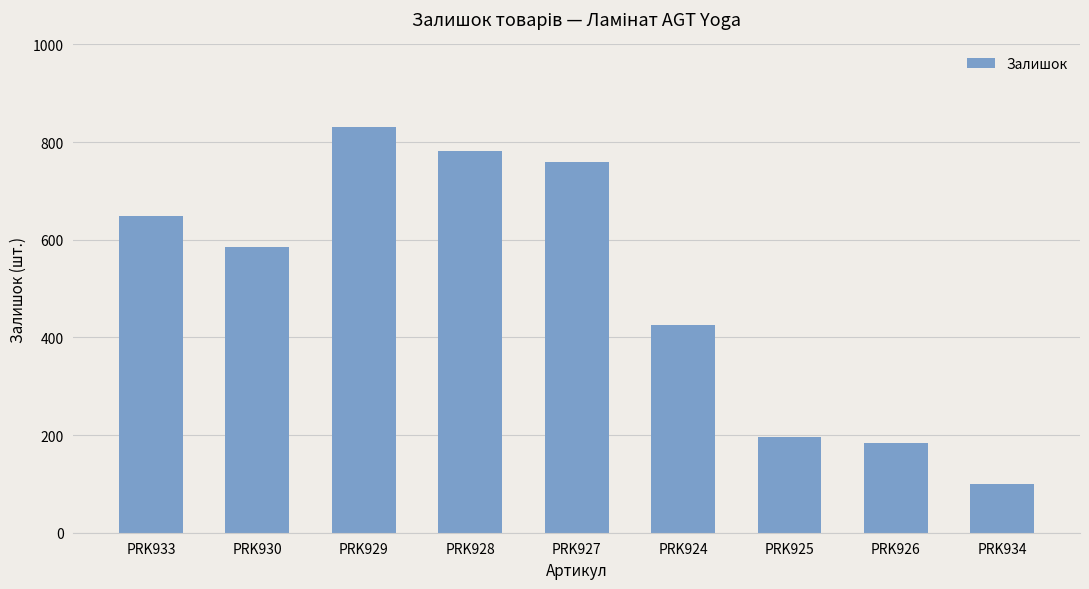

List the labels in order of value, largest first.

PRK929, PRK928, PRK927, PRK933, PRK930, PRK924, PRK925, PRK926, PRK934